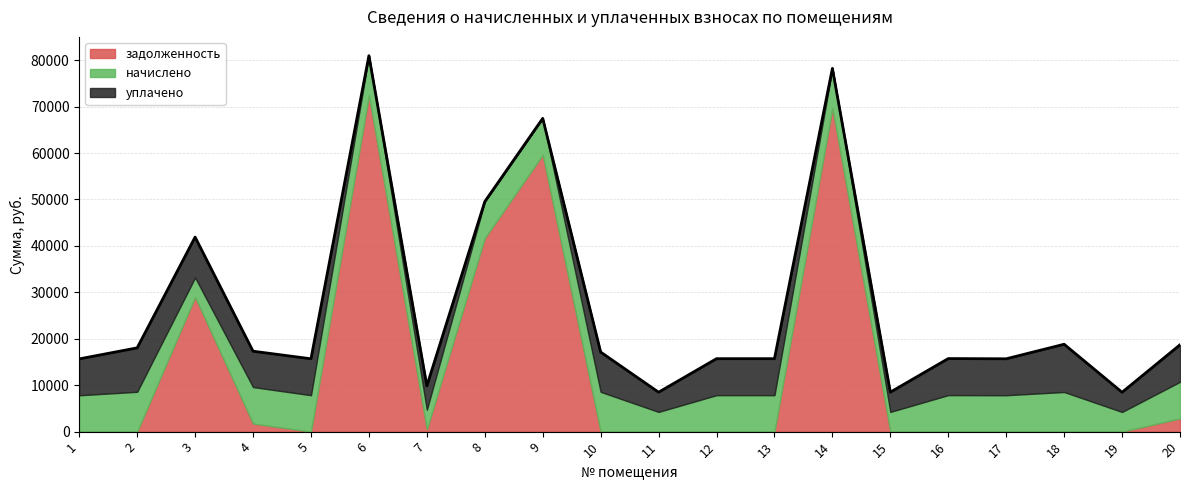

What is the total value across all series at 8?

49548.0